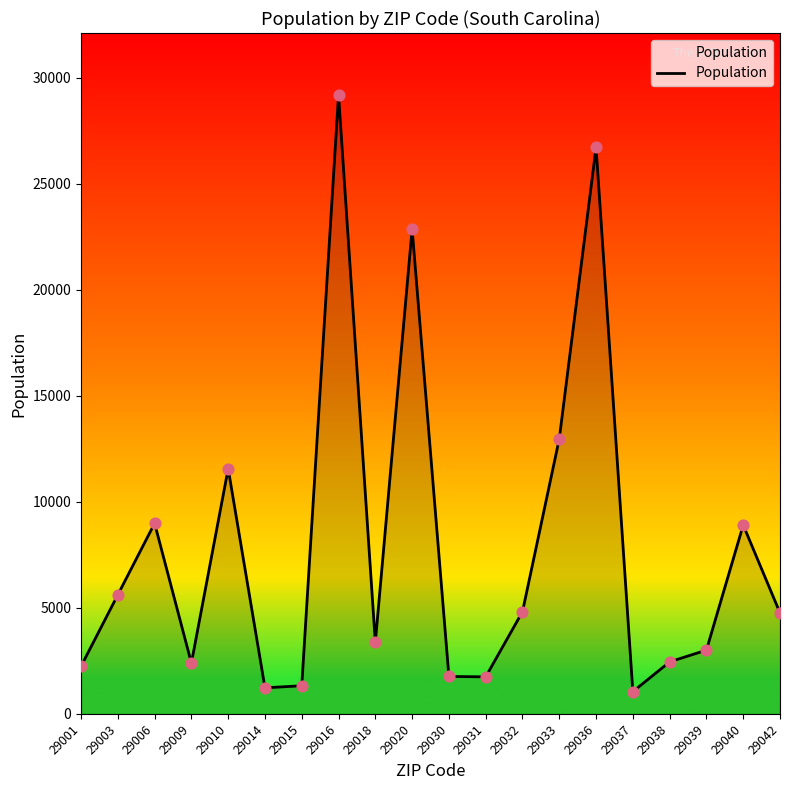

What is the change in value from 29018 to 29032?

+1443